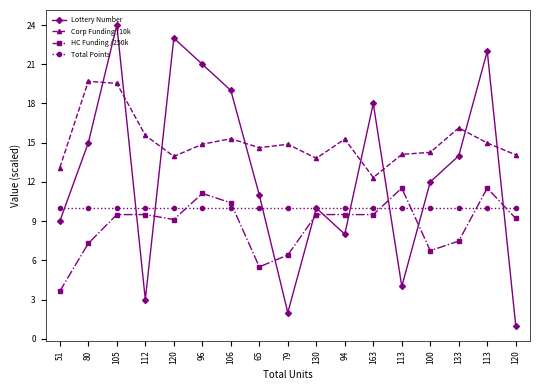

Count the number of categories in the chart.

17